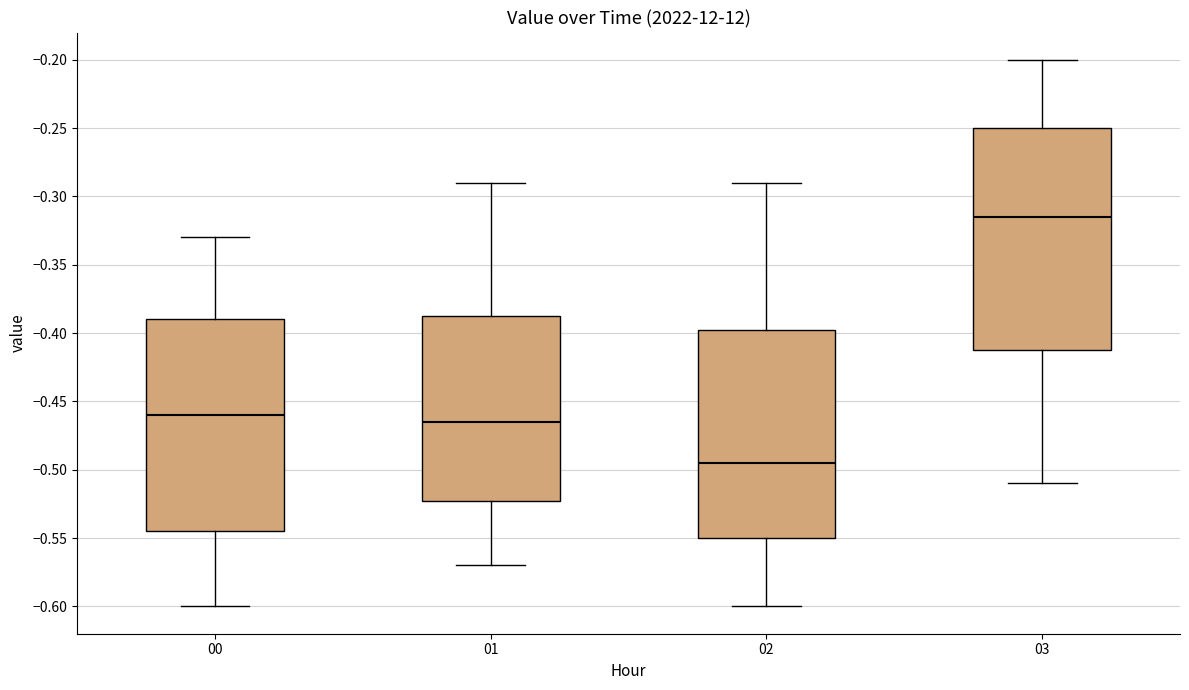

Which box has the highest median line?

03